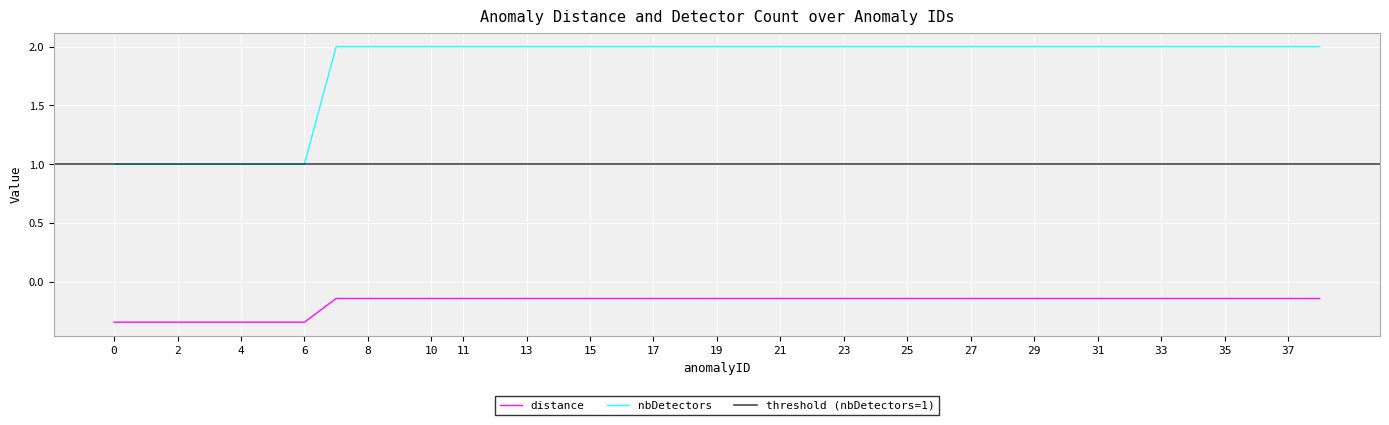

Which has a higher value, 0 or 12?

12